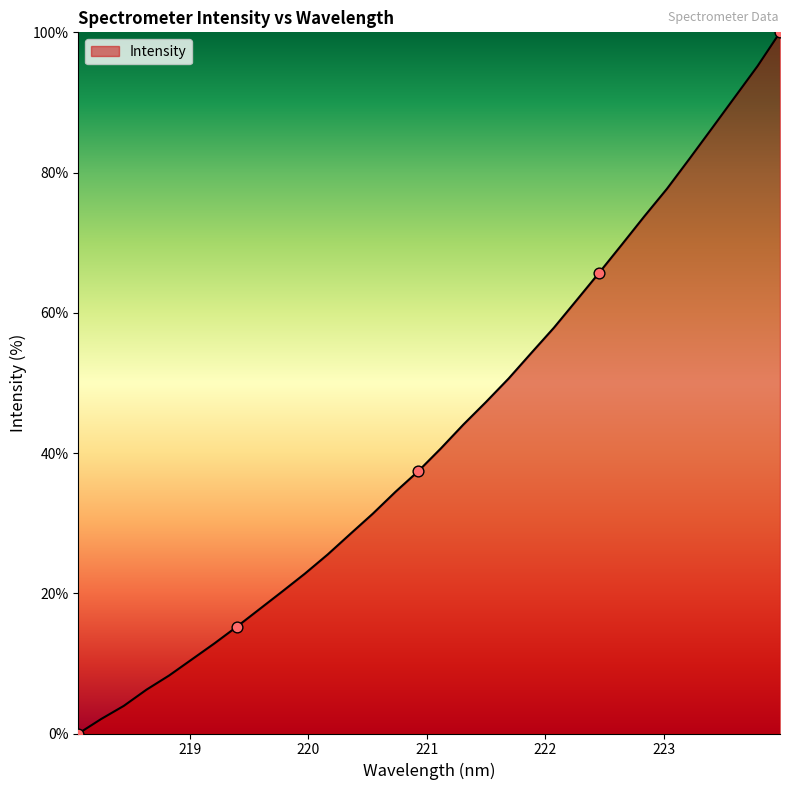

What is the difference between the maximum and minimum values?

100.0